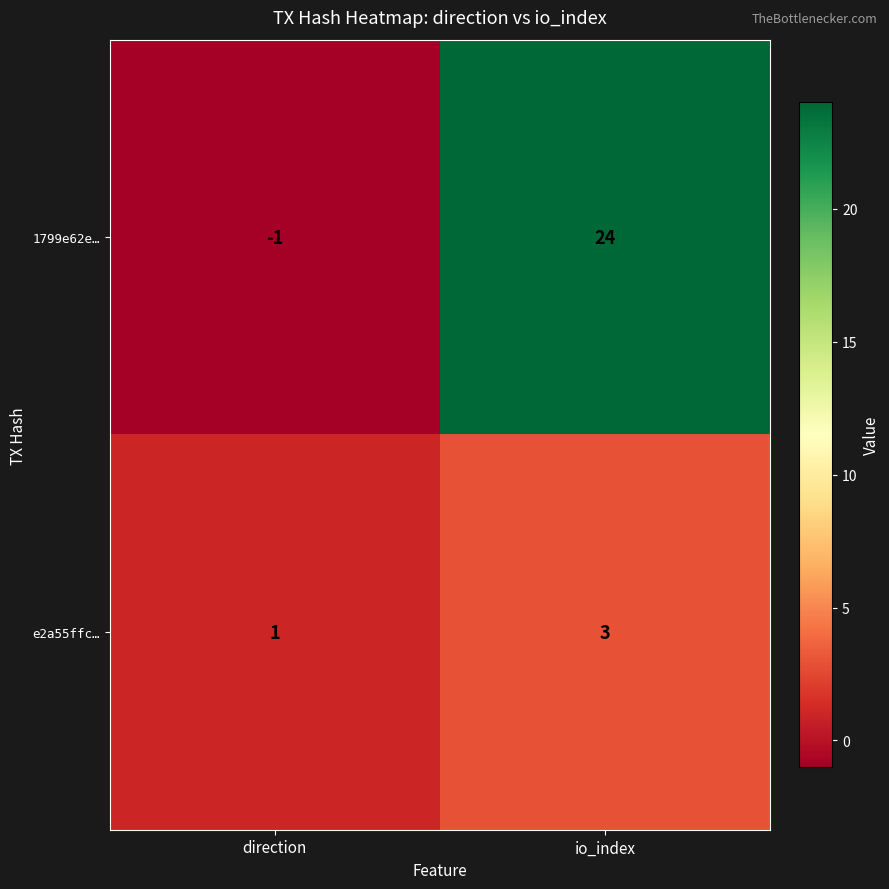

Reading left to right, what are all the values shown in this chart?

1799e62e…: direction=-1	io_index=24
e2a55ffc…: direction=1	io_index=3